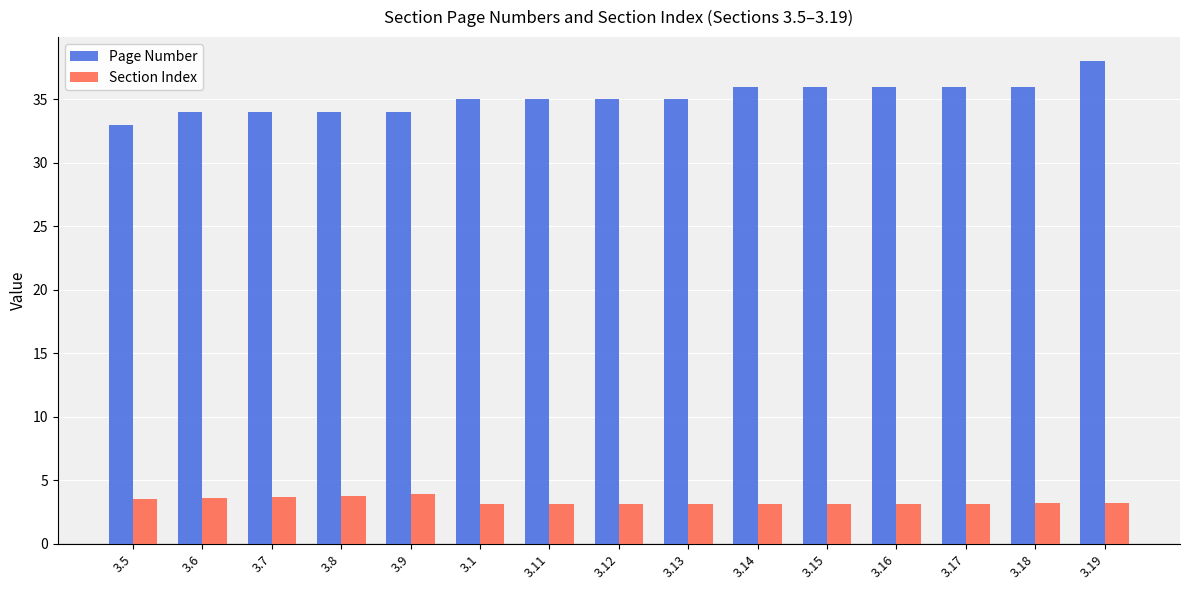

At which category does the chart reach its peak across all series?

3.19